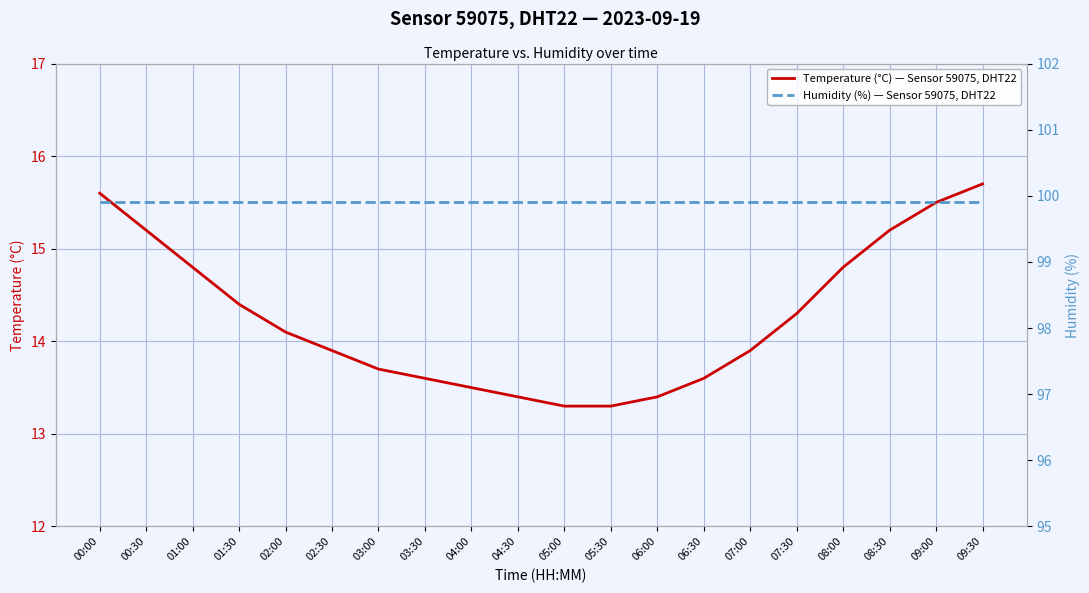

True or false: Humidity (%) — Sensor 59075, DHT22 and Temperature (°C) — Sensor 59075, DHT22 cross at least once.

False